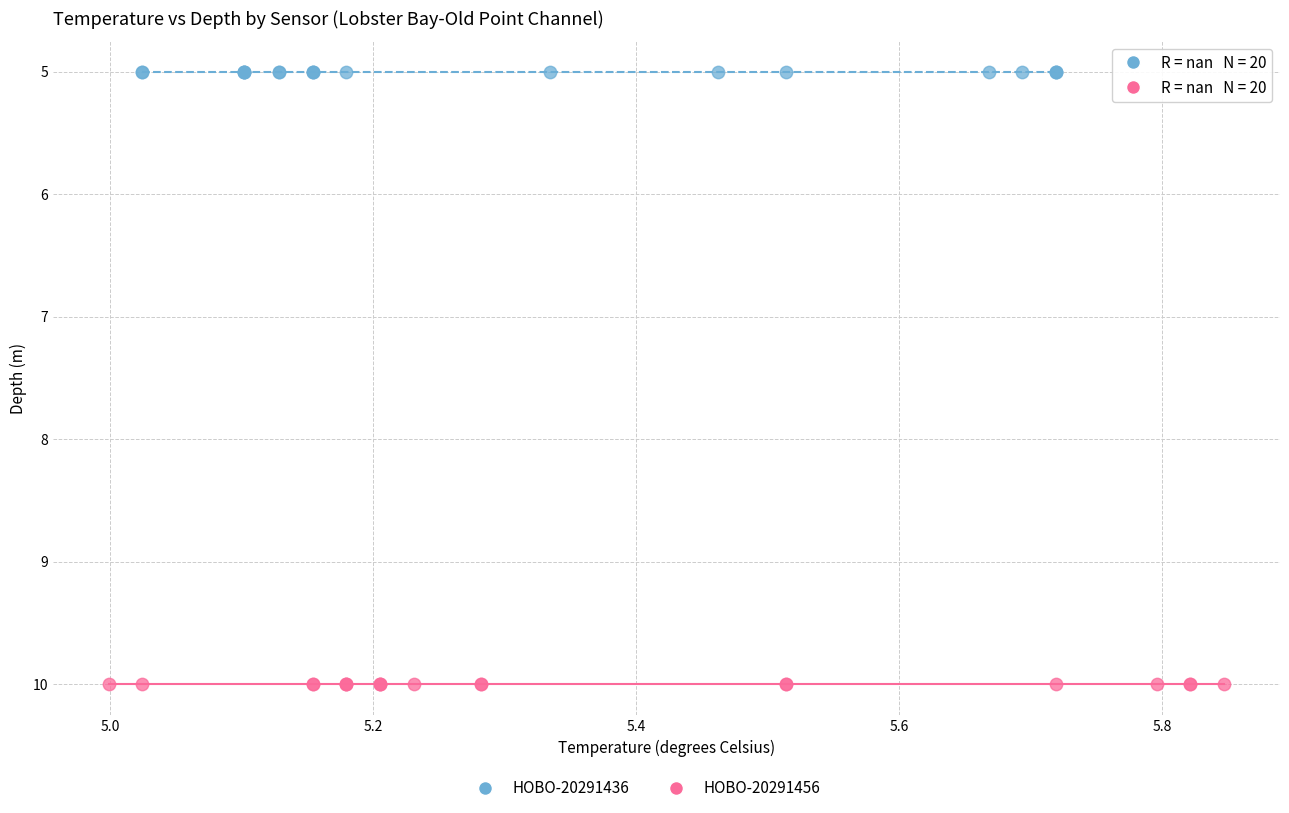

Which series reaches the minimum Y coordinate?

HOBO-20291436